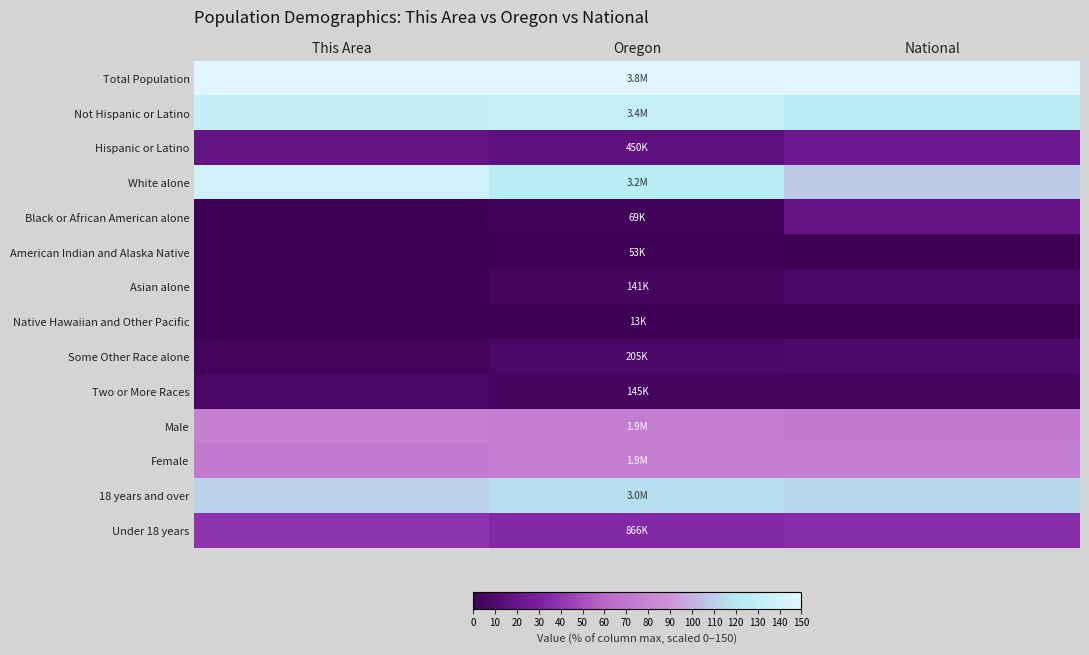

Reading left to right, list all the values displayed in this chart.

Total Population: This Area=150.0	Oregon=150.0	National=150.0
Not Hispanic or Latino: This Area=130.8	Oregon=132.3	National=125.4
Hispanic or Latino: This Area=19.2	Oregon=17.2	National=24.3
White alone: This Area=139.3	Oregon=125.4	National=108.5
Black or African American alone: This Area=0.0	Oregon=2.2	National=18.7
American Indian and Alaska Native: This Area=0.9	Oregon=1.6	National=1.2
Asian alone: This Area=0.0	Oregon=5.0	National=6.9
Native Hawaiian and Other Pacific: This Area=0.0	Oregon=0.0	National=0.0
Some Other Race alone: This Area=3.3	Oregon=7.5	National=9.0
Two or More Races: This Area=6.5	Oregon=5.2	National=4.1
Male: This Area=78.0	Oregon=74.0	National=73.6
Female: This Area=72.0	Oregon=75.5	National=76.1
18 years and over: This Area=111.2	Oregon=116.0	National=113.9
Under 18 years: This Area=38.8	Oregon=33.5	National=35.8